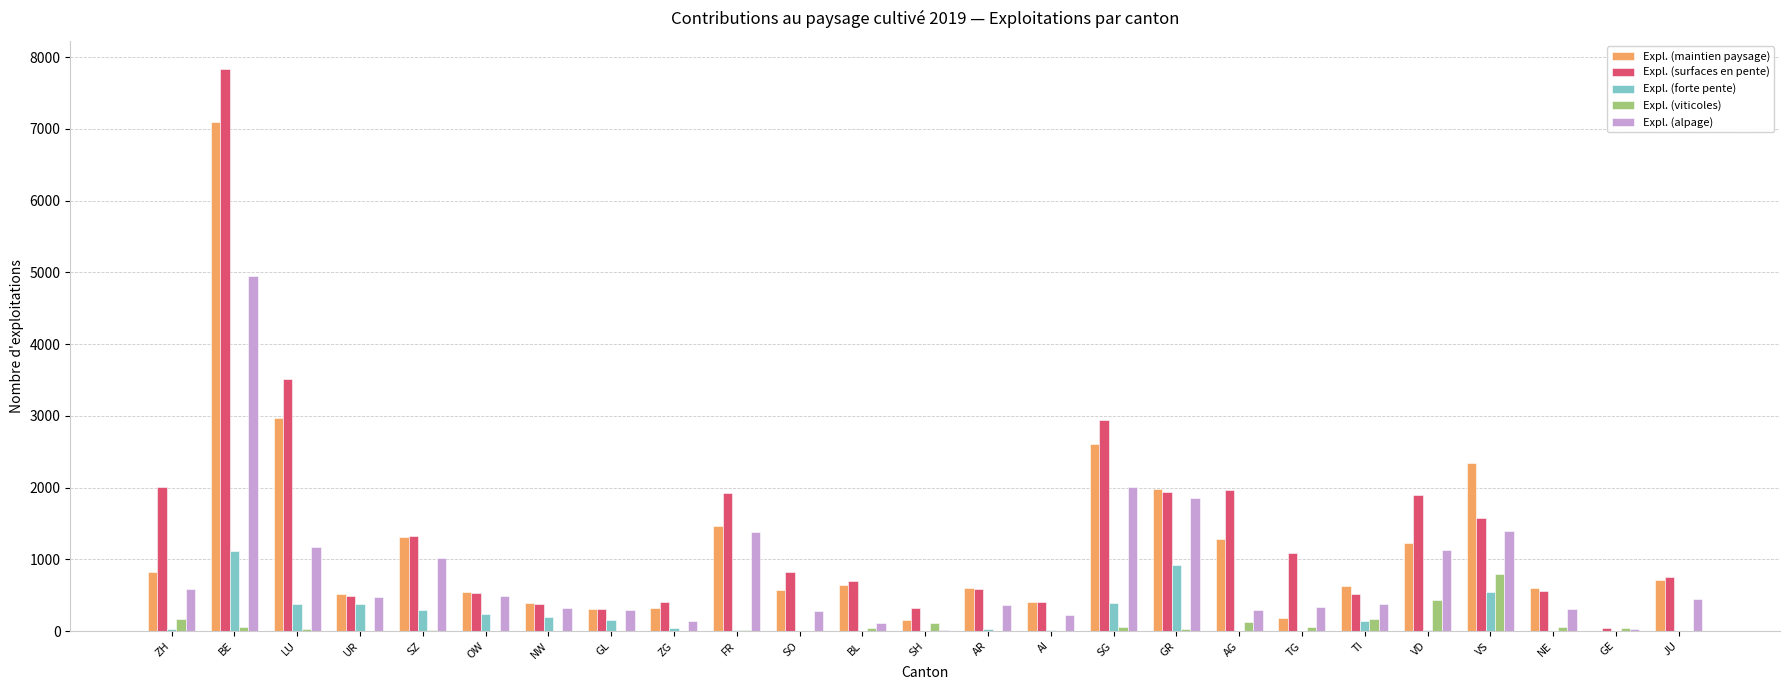

Where does the Expl. (alpage) series first go above 382?

ZH